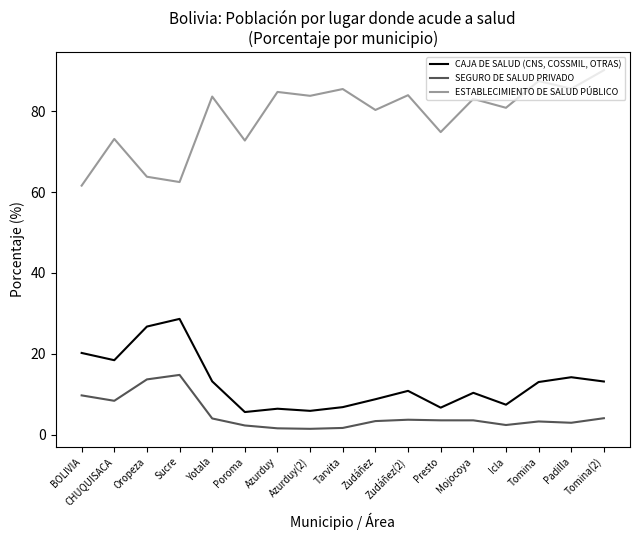

What is the maximum value for ESTABLECIMIENTO DE SALUD PÚBLICO?

90.2